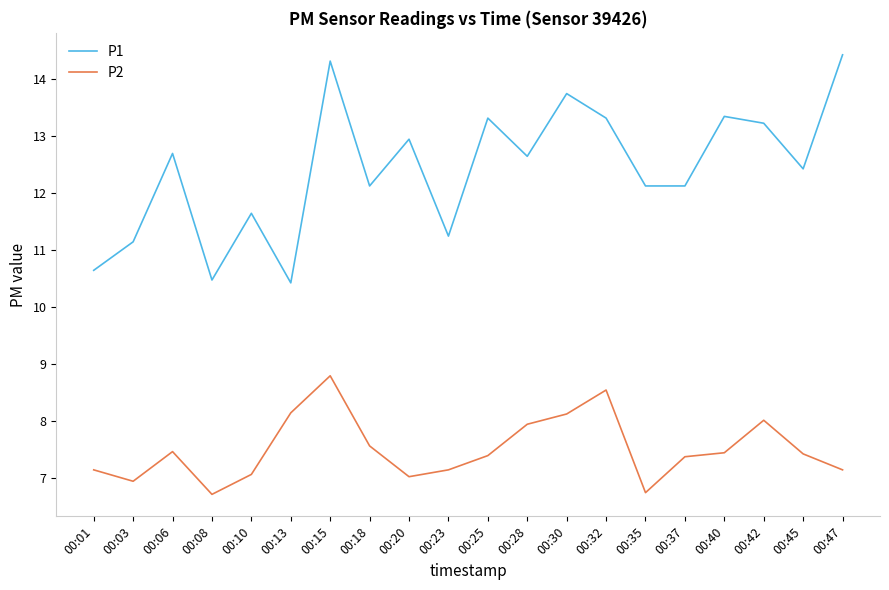

At 00:47, list the series in order from largest to smallest.

P1, P2